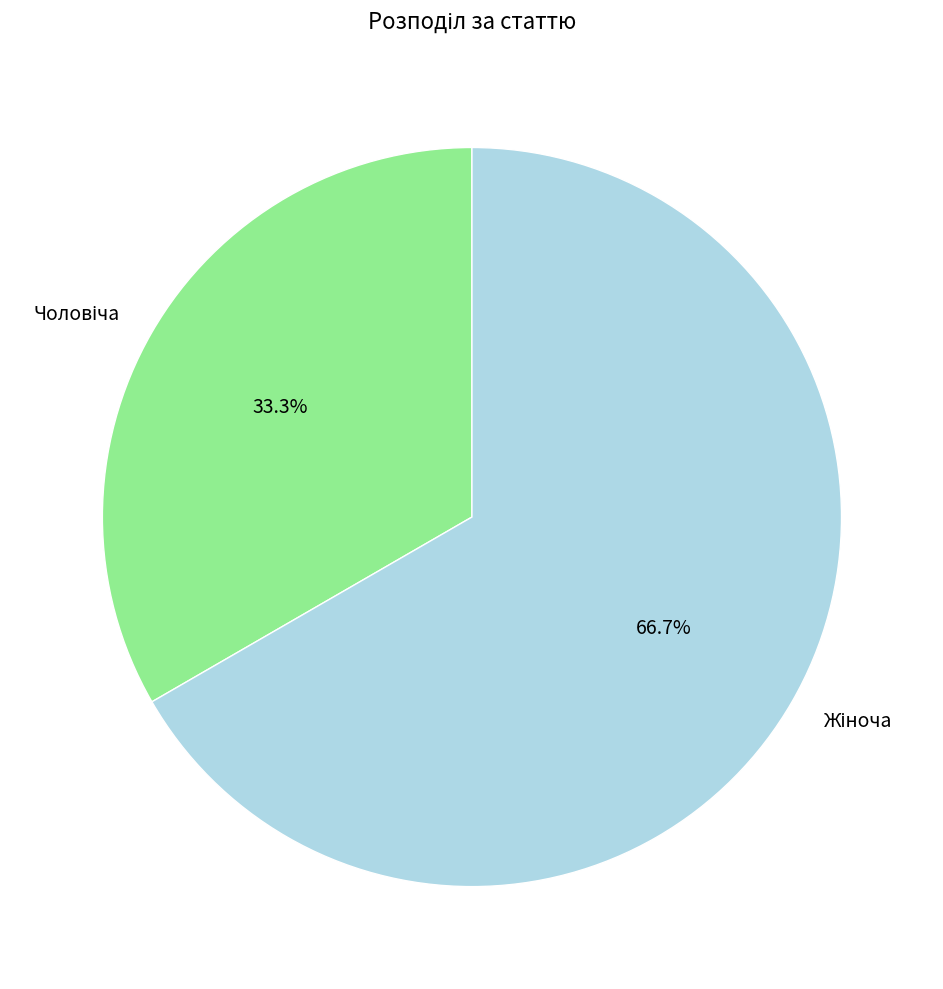

How many segments does this pie chart have?

2